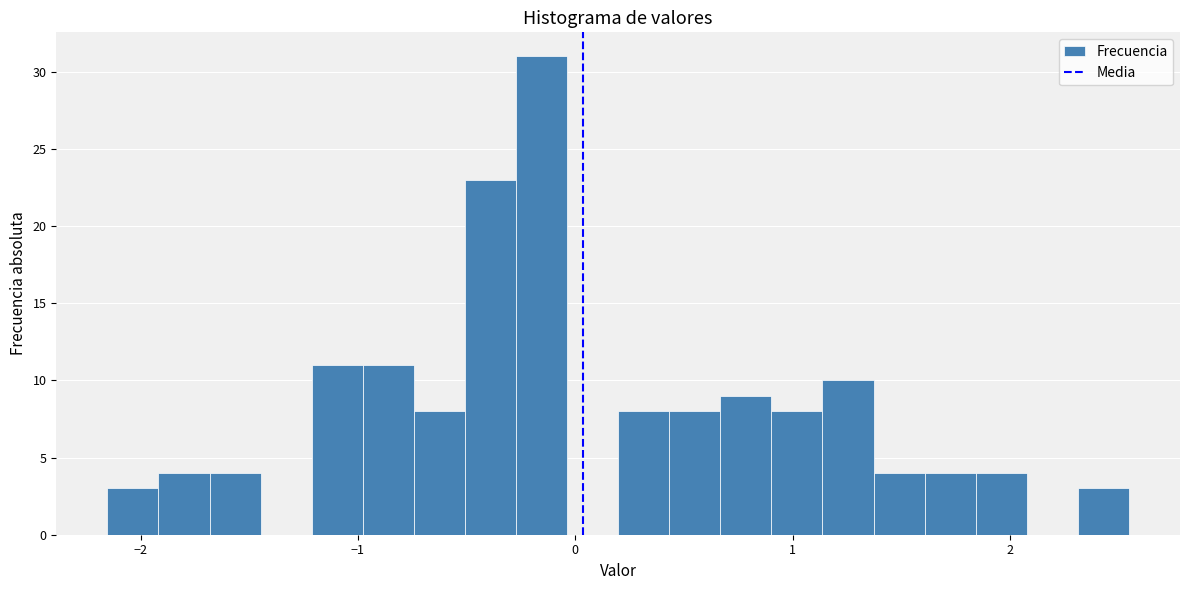

Read against the x-axis, roughly where is the centre of the tallest bar?

-0.2